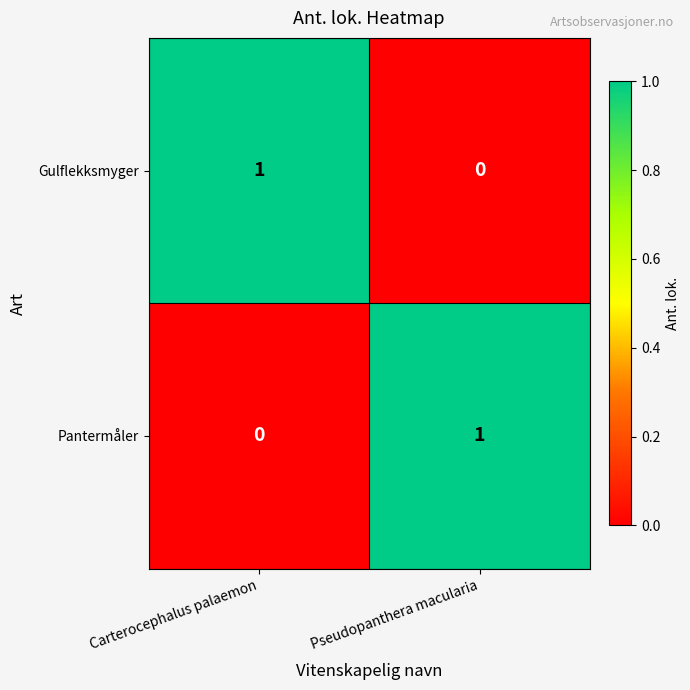

How many values in Pantermåler are above zero?

1